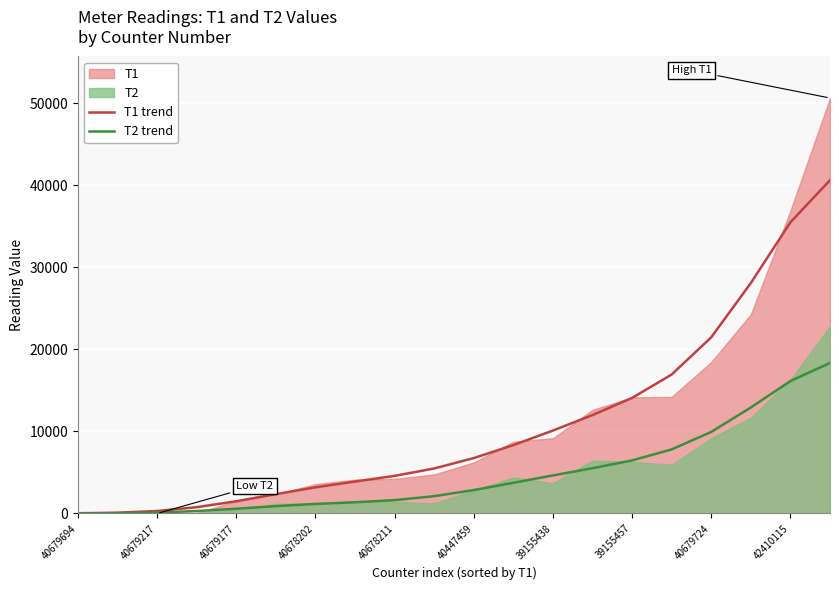

True or false: T1 trend has a value of 3091.7 at 40447459.

False